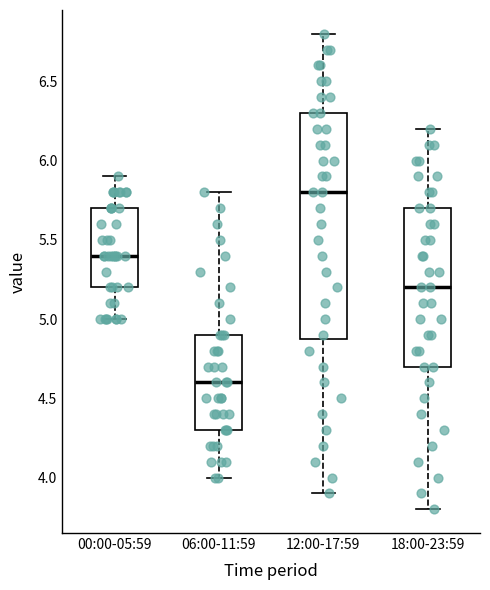

Reading left to right, transcribe this box plot: for each box, give where its median line is, the range the box spans, and where its two whiskers end, as read against the y-axis. The values are not printed on the chart, so give them approximately, as read against the axis.

00:00-05:59: median 5.4, box 5.2 to 5.7, whiskers 5.0 to 5.9
06:00-11:59: median 4.6, box 4.3 to 4.9, whiskers 4.0 to 5.8
12:00-17:59: median 5.8, box 4.9 to 6.3, whiskers 3.9 to 6.8
18:00-23:59: median 5.2, box 4.7 to 5.7, whiskers 3.8 to 6.2